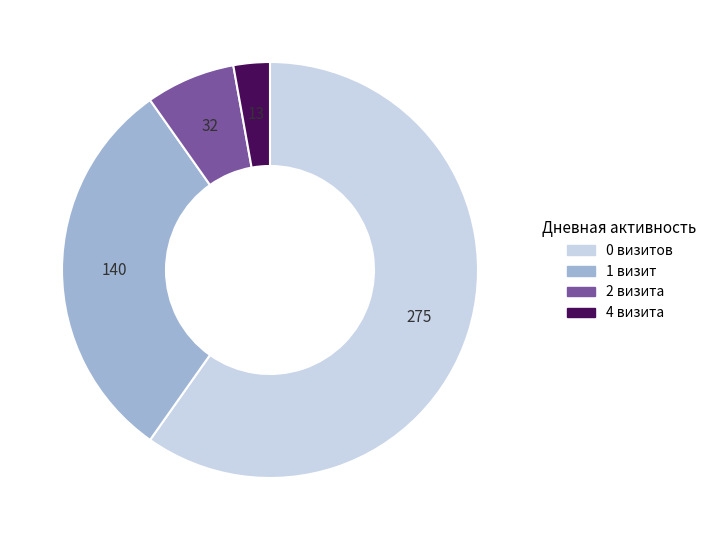

Is there a majority slice in this chart?

Yes